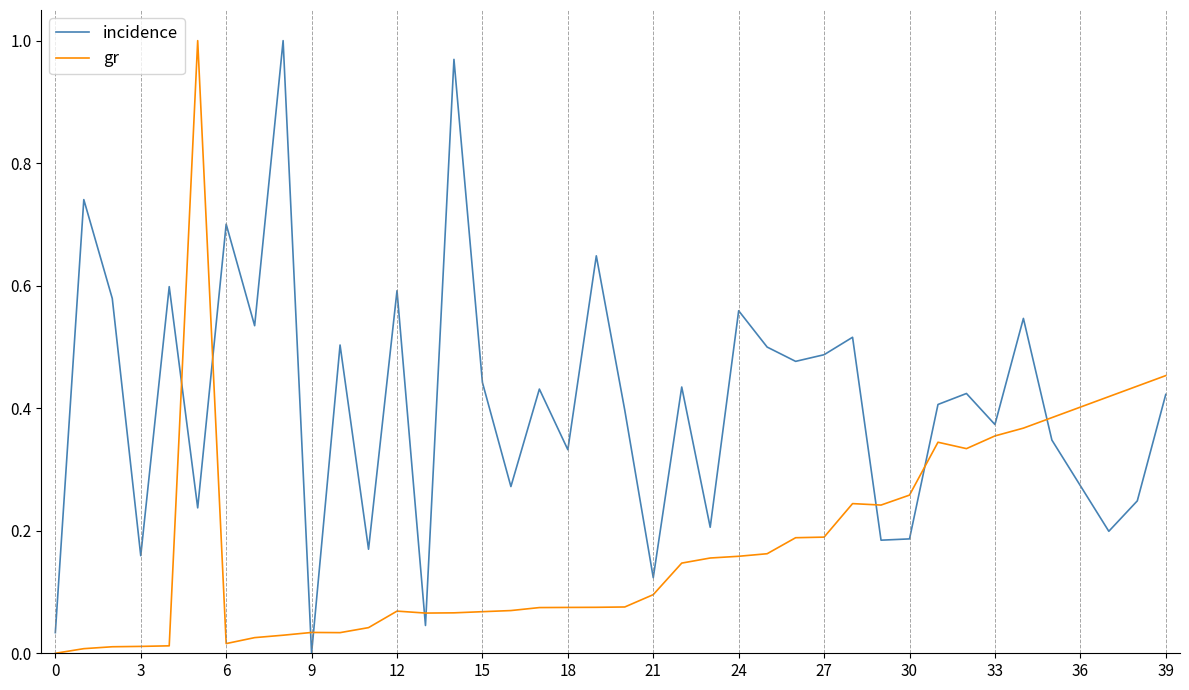

How many times do incidence and gr cross each other?

9